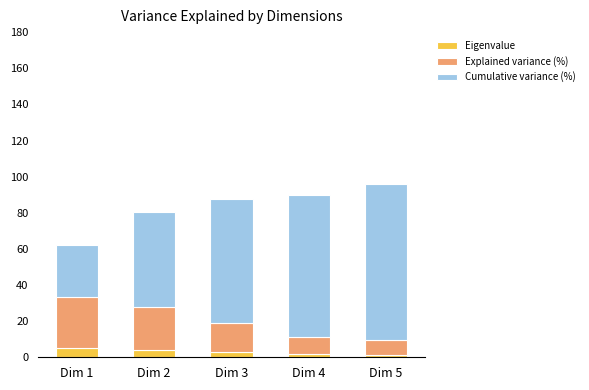

What is the sum of all Eigenvalue values?

14.7